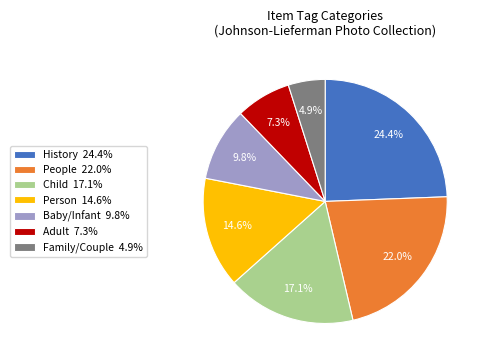

Between History 24.4% and Baby/Infant 9.8%, which is larger?

History 24.4%